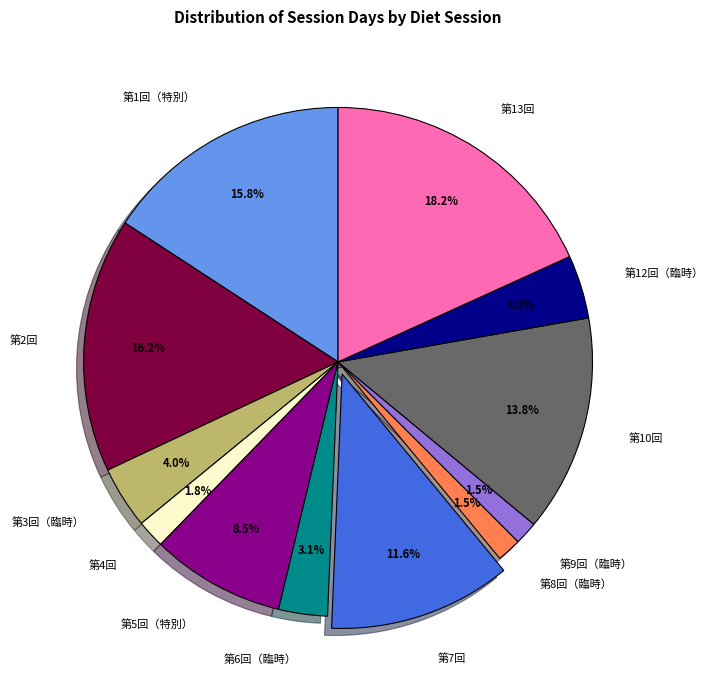

The 第4回 slice represents 13% of the pie. True or false?

False